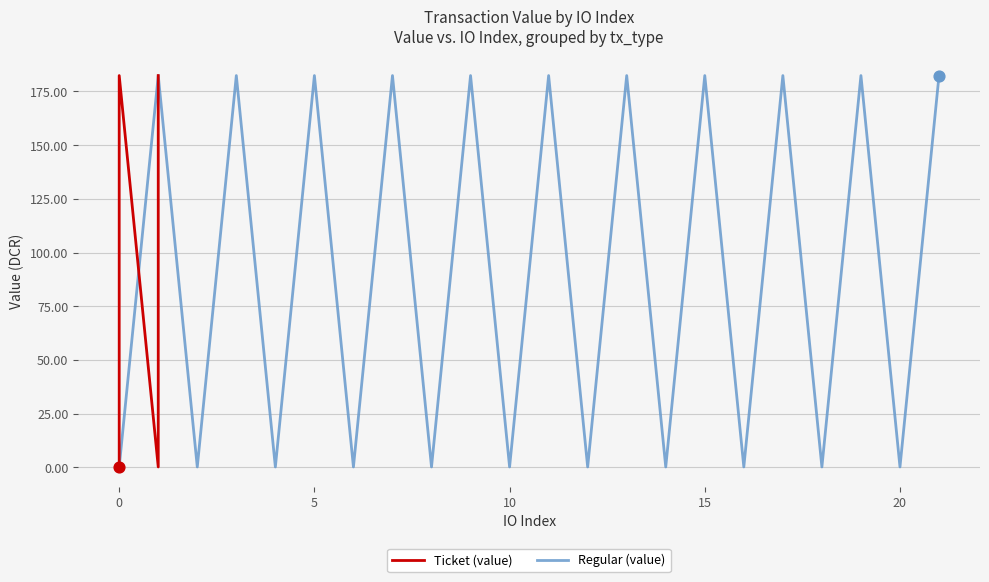

The Regular (value) series shows 87.0 at 5. True or false?

False